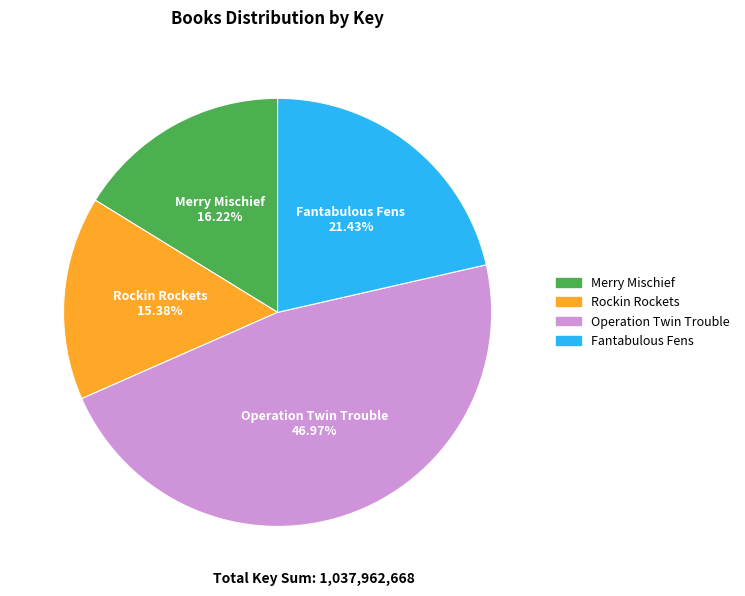

How many slices are in this pie chart?

4